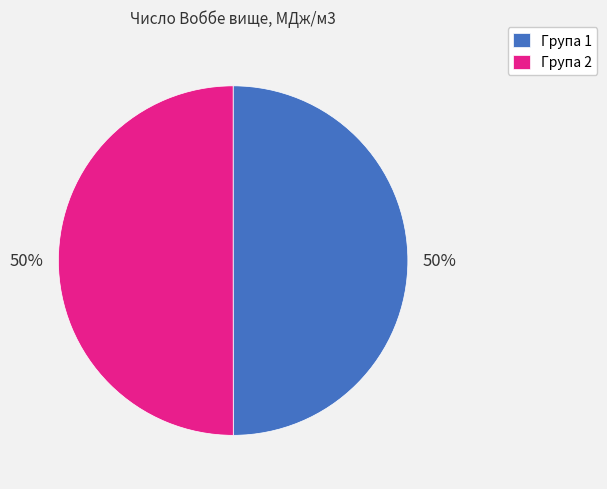

What is the ratio of the value at Група 1 to the value at Група 2?

1.0